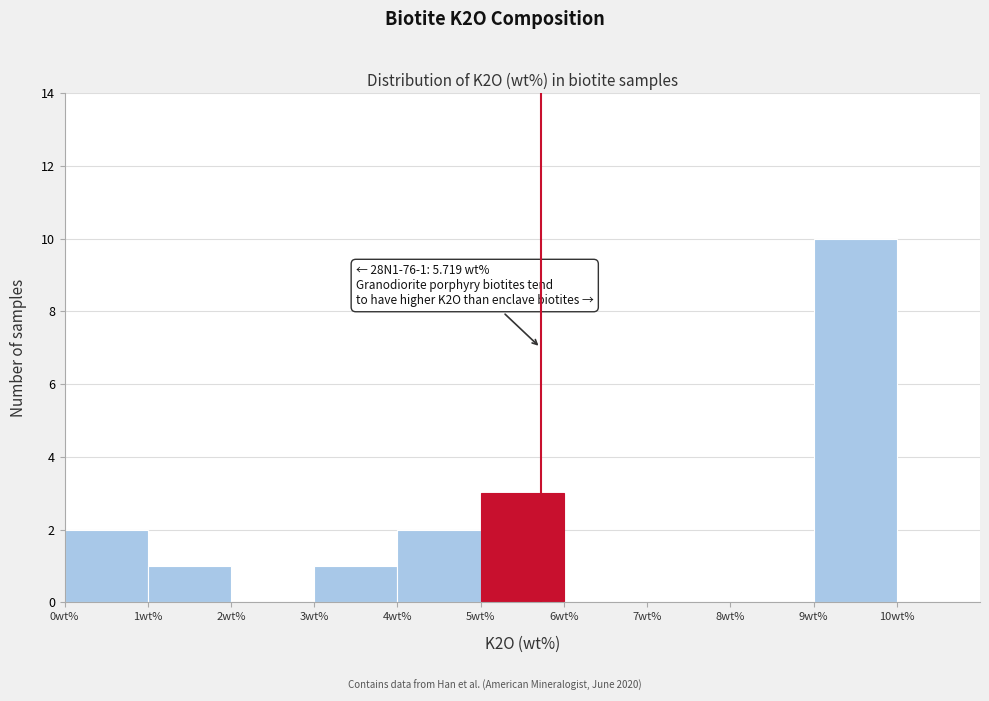

Over which range of the x-axis is the bar tallest?

9 to 10